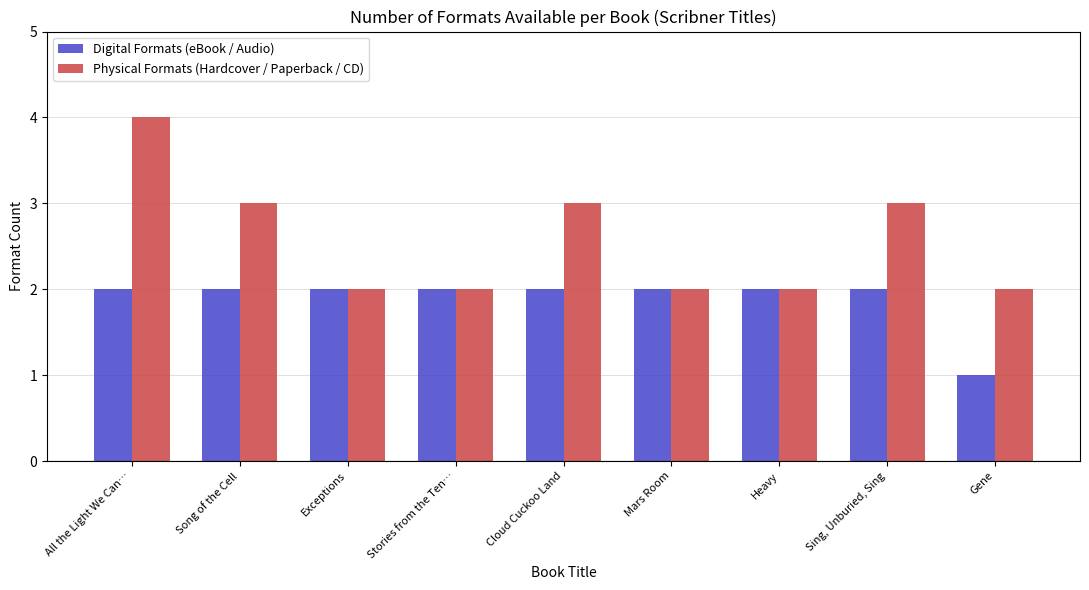

Reading right to left, list all the values displayed in this chart.

Digital Formats (eBook / Audio): Gene=1	Sing, Unburied, Sing=2	Heavy=2	Mars Room=2	Cloud Cuckoo Land=2	Stories from the Ten…=2	Exceptions=2	Song of the Cell=2	All the Light We Can…=2
Physical Formats (Hardcover / Paperback / CD): Gene=2	Sing, Unburied, Sing=3	Heavy=2	Mars Room=2	Cloud Cuckoo Land=3	Stories from the Ten…=2	Exceptions=2	Song of the Cell=3	All the Light We Can…=4